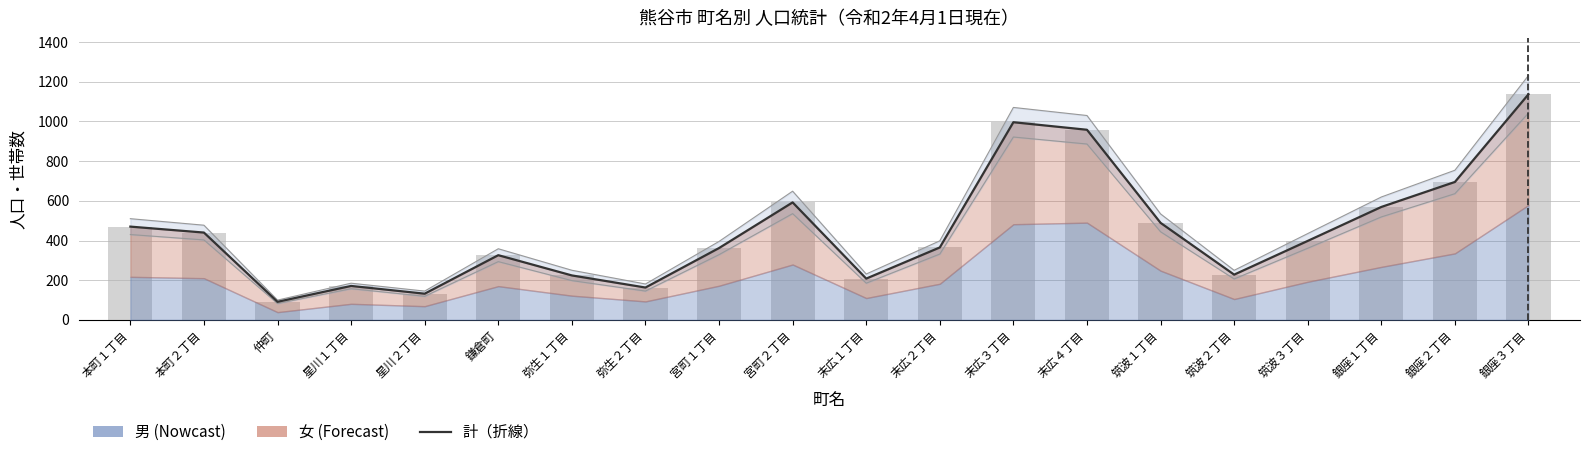

The 計（折線） series shows 224 at 弥生１丁目. True or false?

True